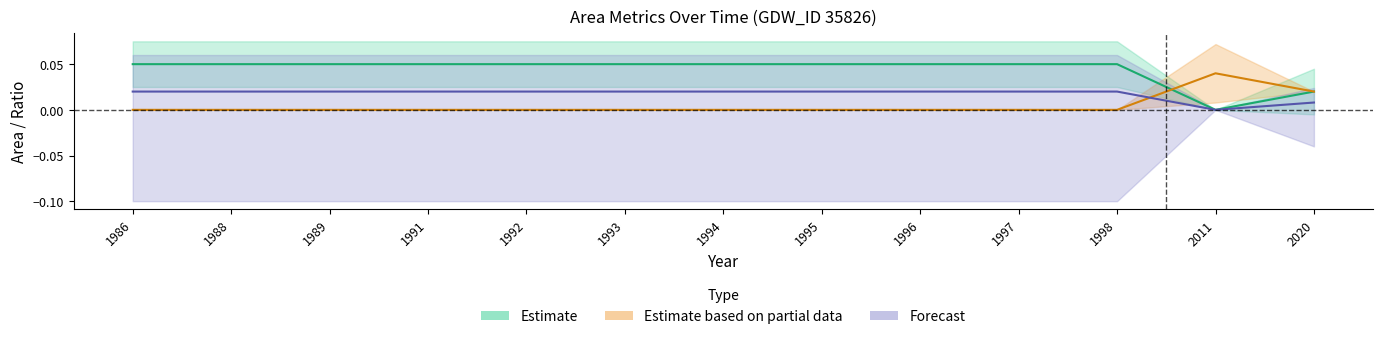

How many times do waterArea and noDataArea cross each other?

1